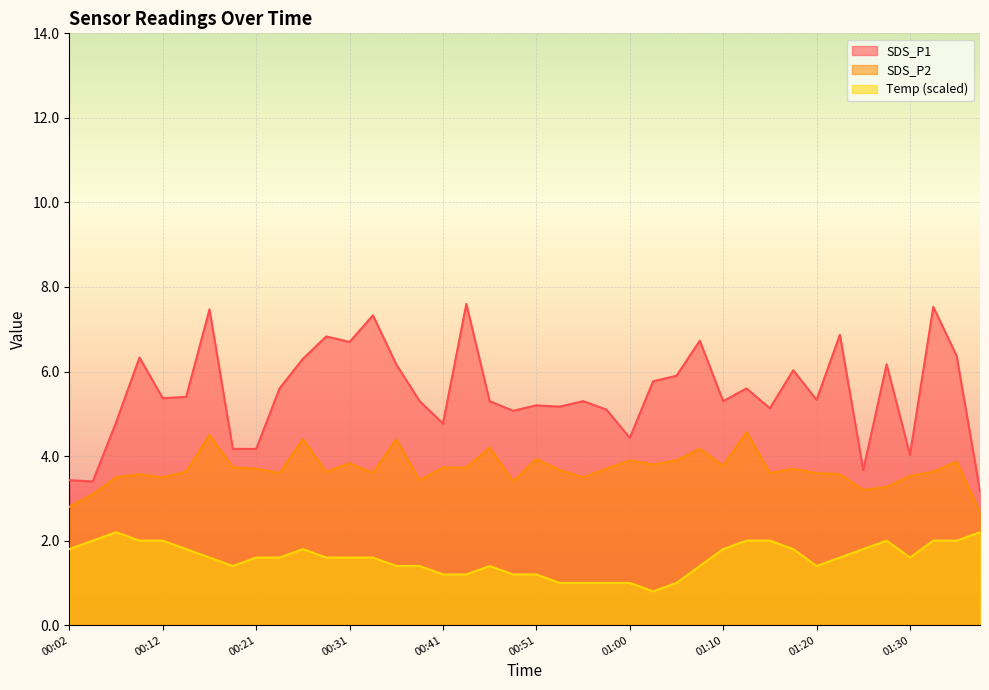

Where does the SDS_P2 series first go above 3?

00:04